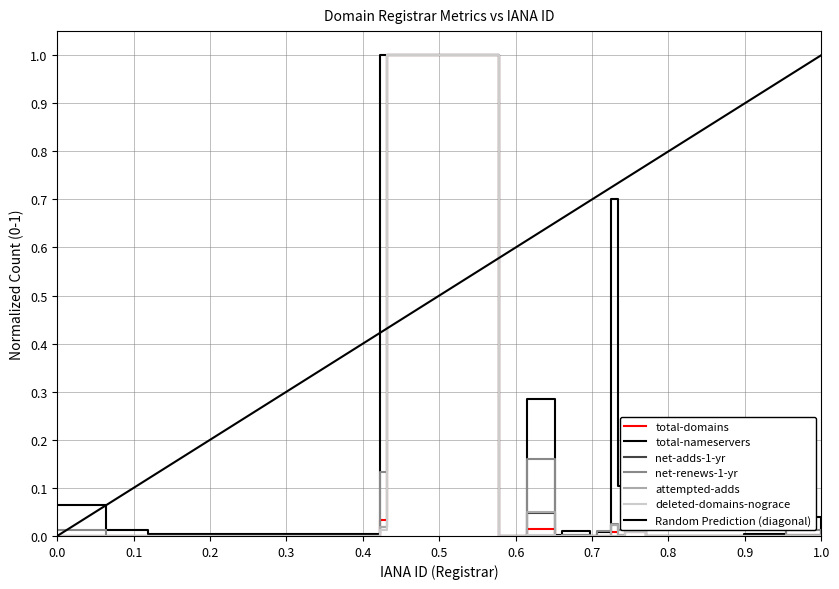

The value of attempted-adds at 91 is 0.0. True or false?

True